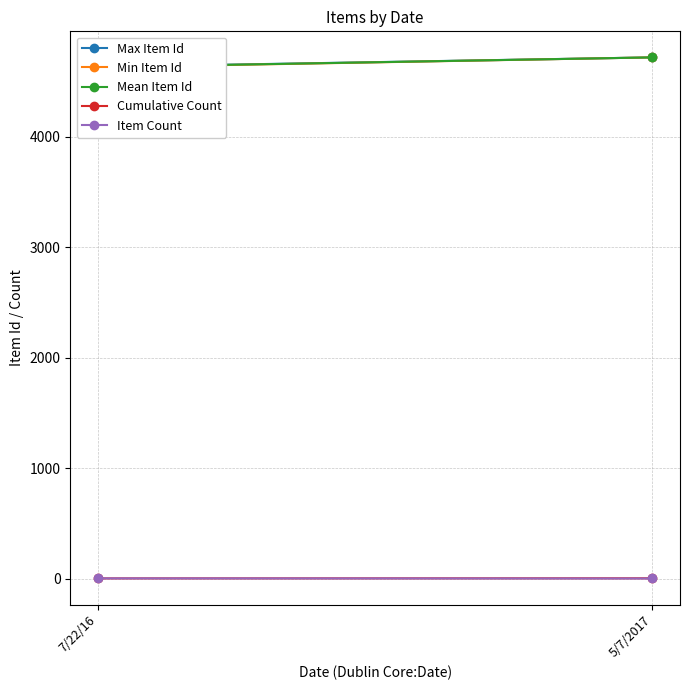

Reading left to right, what are all the values shown in this chart?

Max Item Id: 7/22/16=4634	5/7/2017=4720
Min Item Id: 7/22/16=4630	5/7/2017=4720
Mean Item Id: 7/22/16=4632	5/7/2017=4720
Cumulative Count: 7/22/16=2	5/7/2017=3
Item Count: 7/22/16=2	5/7/2017=1